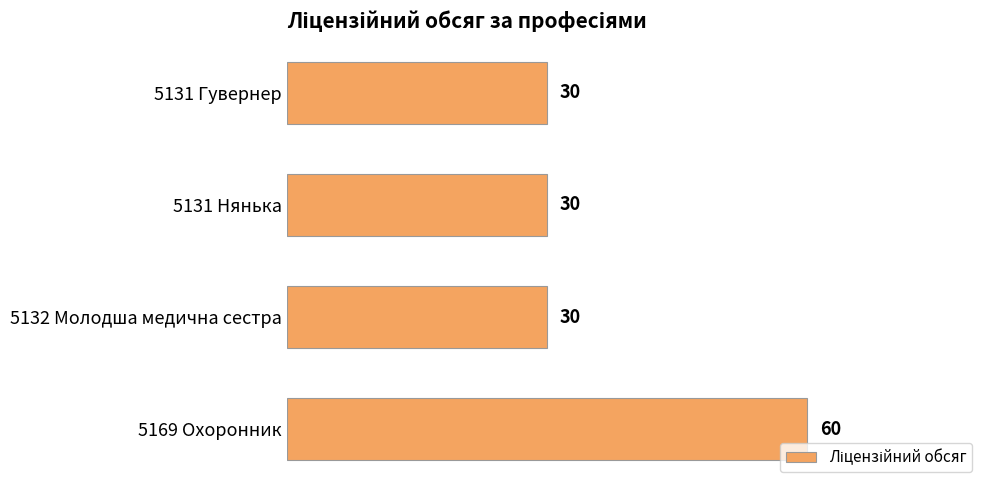

True or false: the data shows 30 at 5131 Нянька.

True